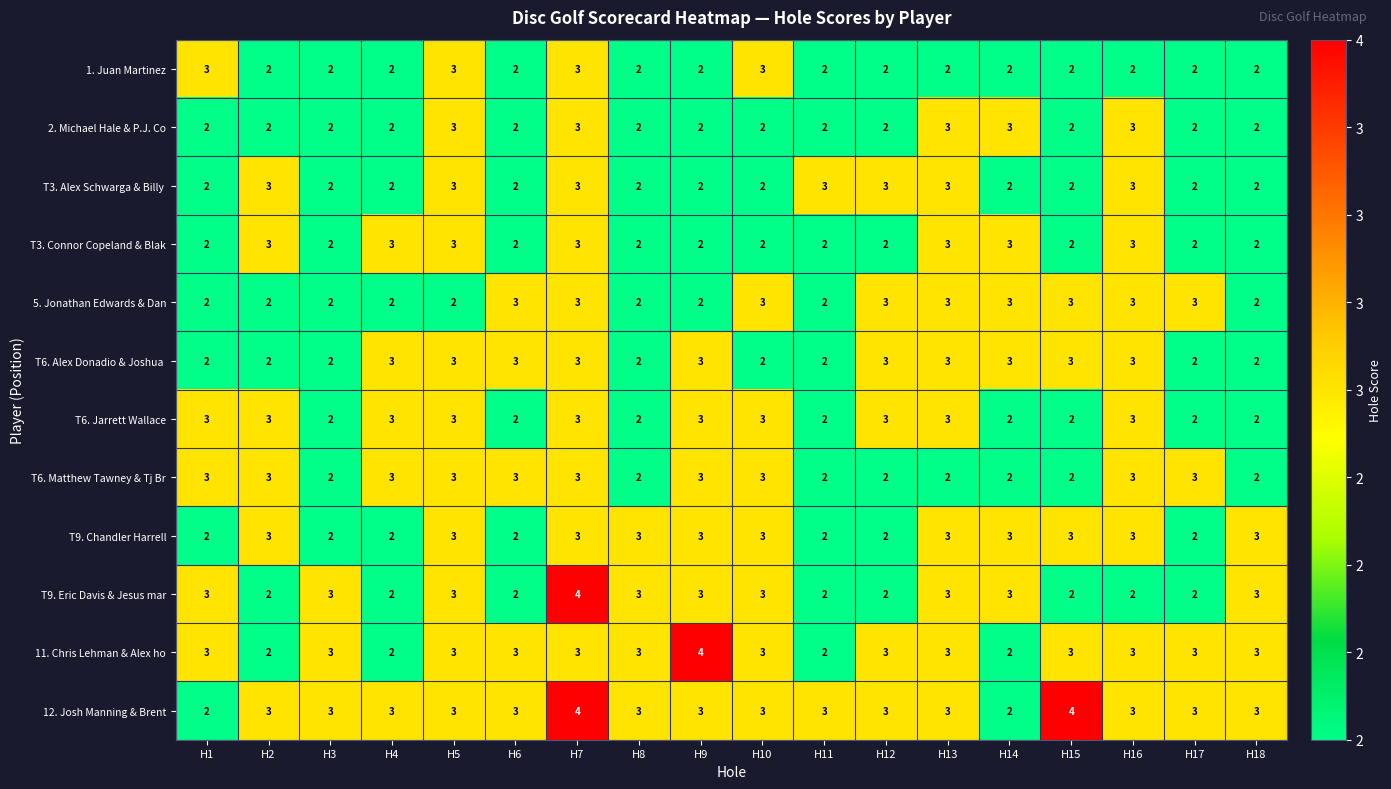

How many T6. Jarrett Wallace values are between 2 and 3?

18